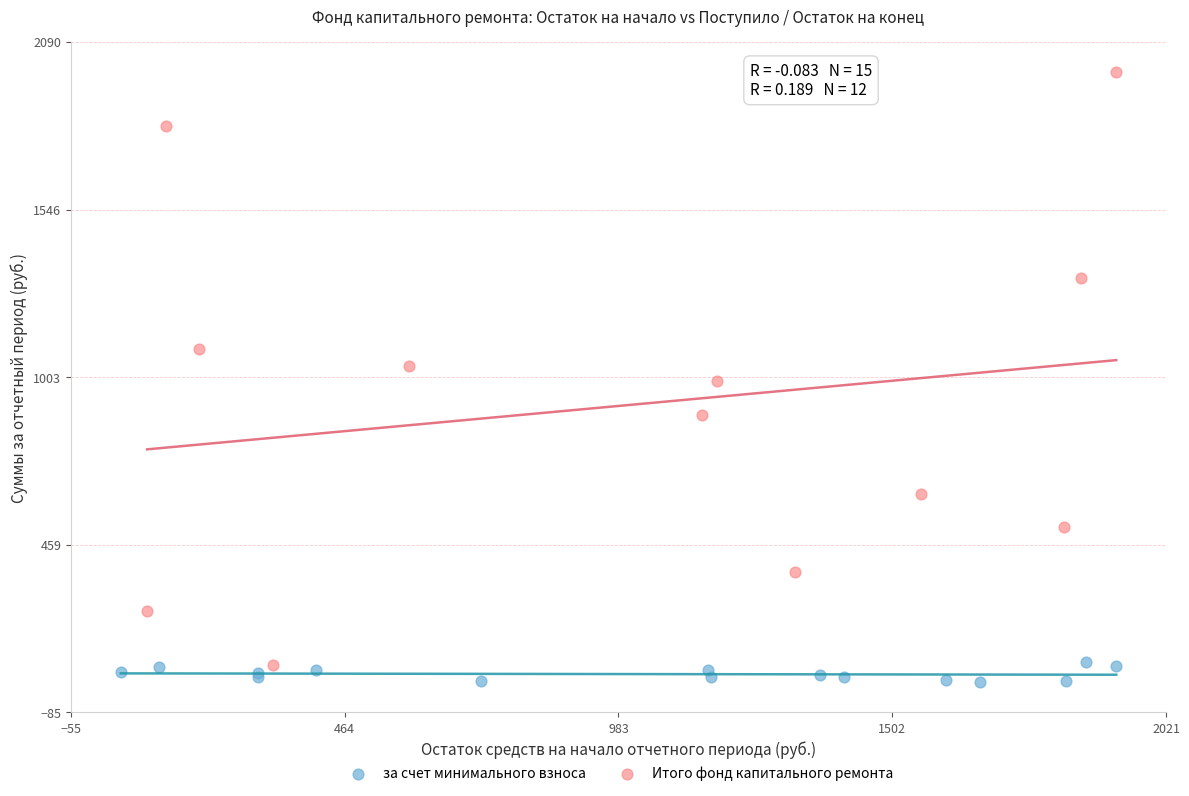

Which series contains the highest Y value?

Итого фонд капитального ремонта